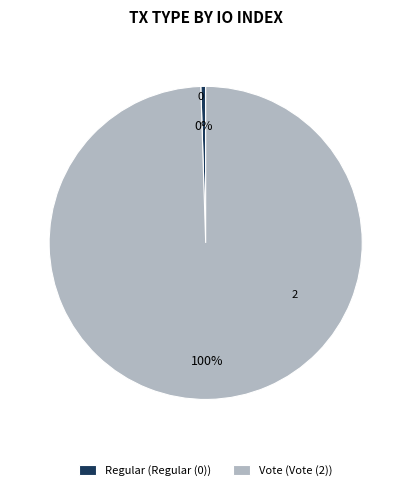

Does any single category account for the majority?

Yes